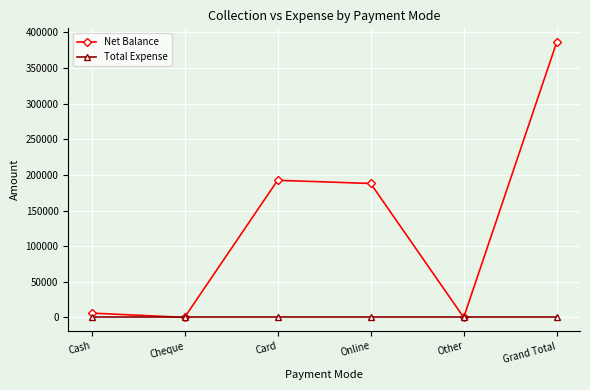

What is the difference between the Net Balance values at Card and Online?

4500